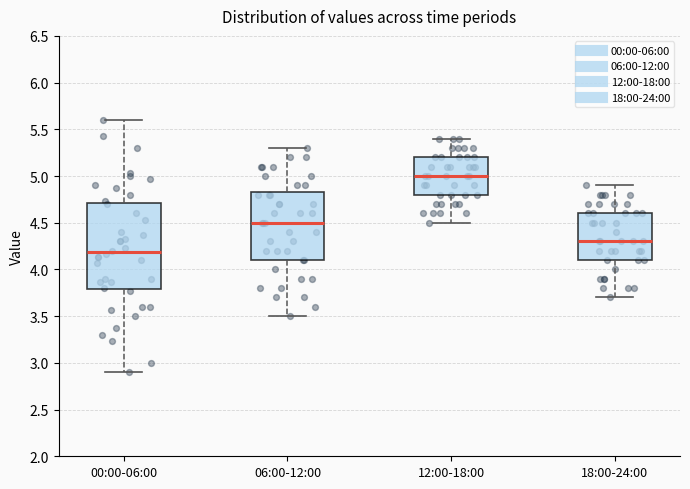

Which box is the tallest, from its lower edge to its upper edge?

00:00-06:00